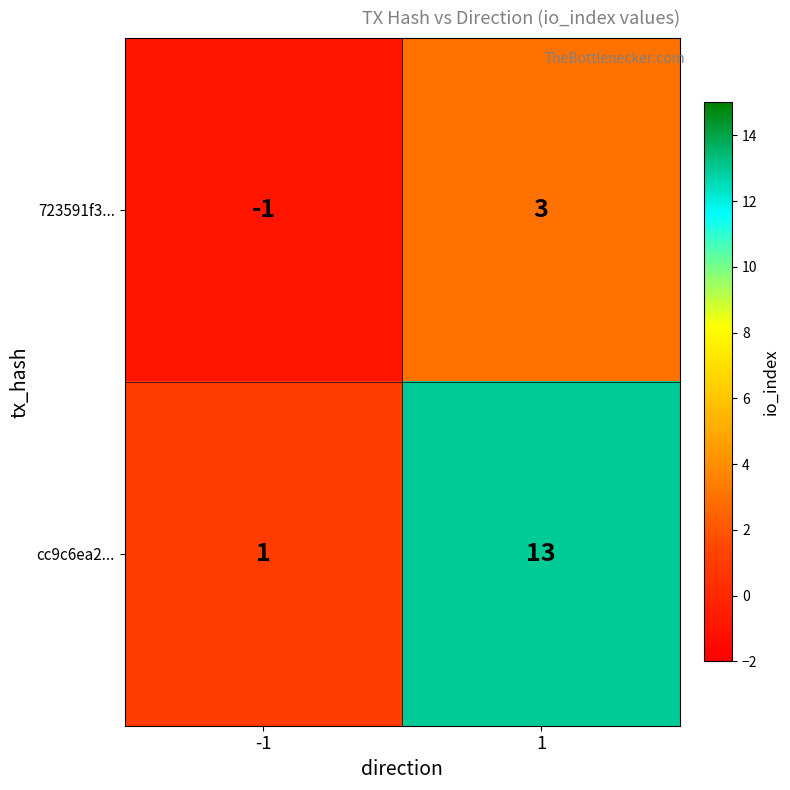

The value of 723591f3... at 1 is 1. True or false?

False